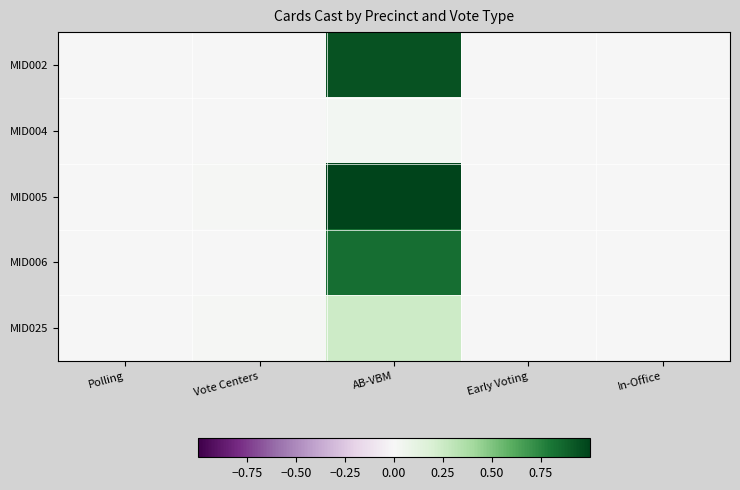

Rank the series by their maximum value, from lowest to highest.

MID004, MID025, MID006, MID002, MID005